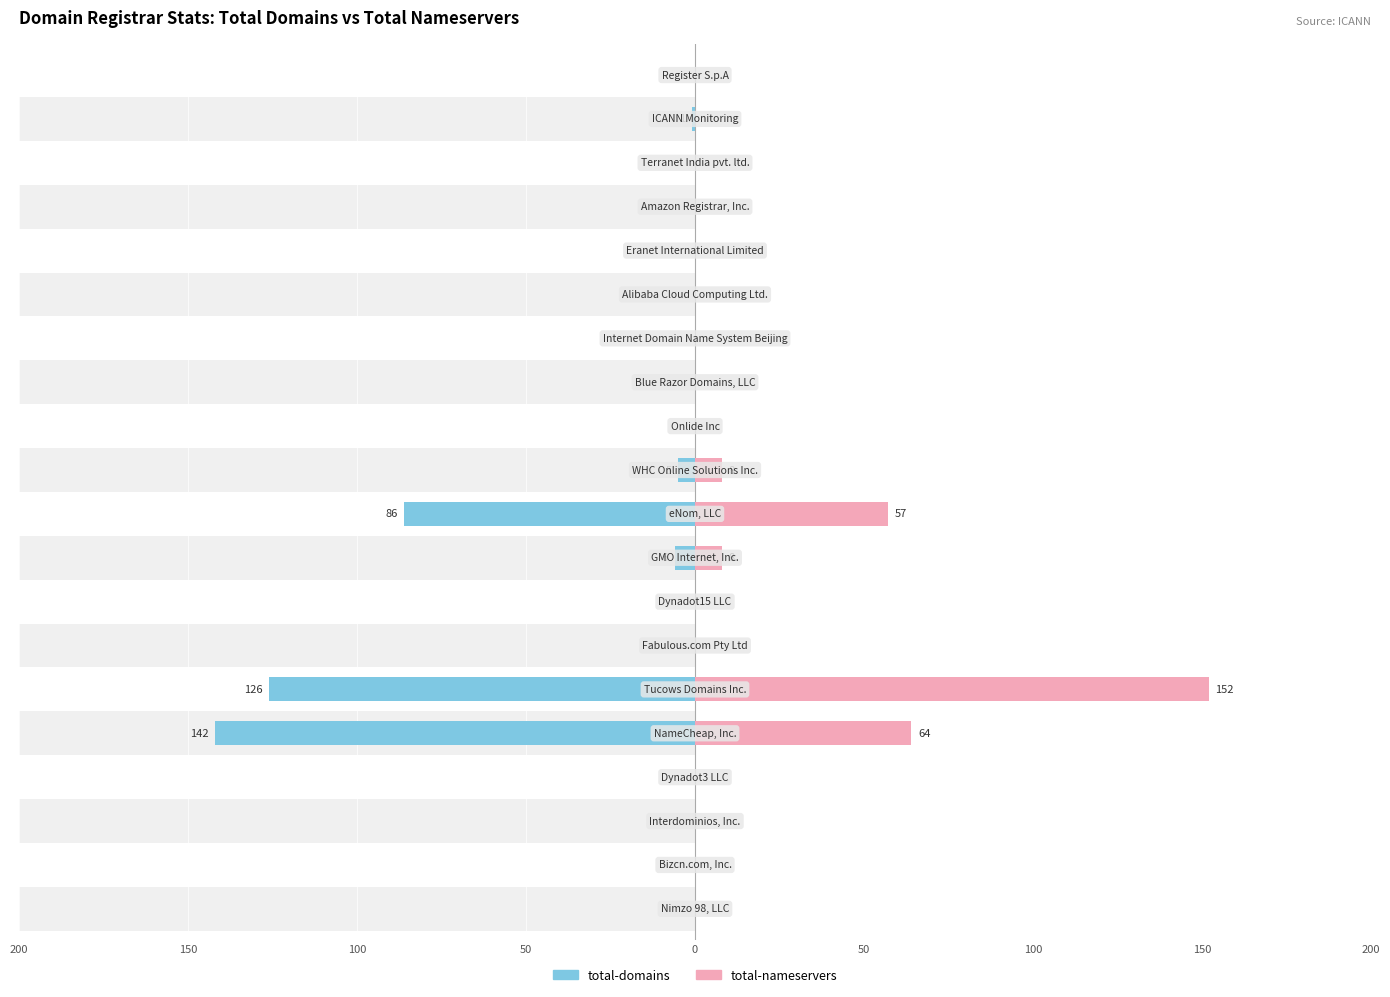

The value of total-domains at 18 is -1. True or false?

True